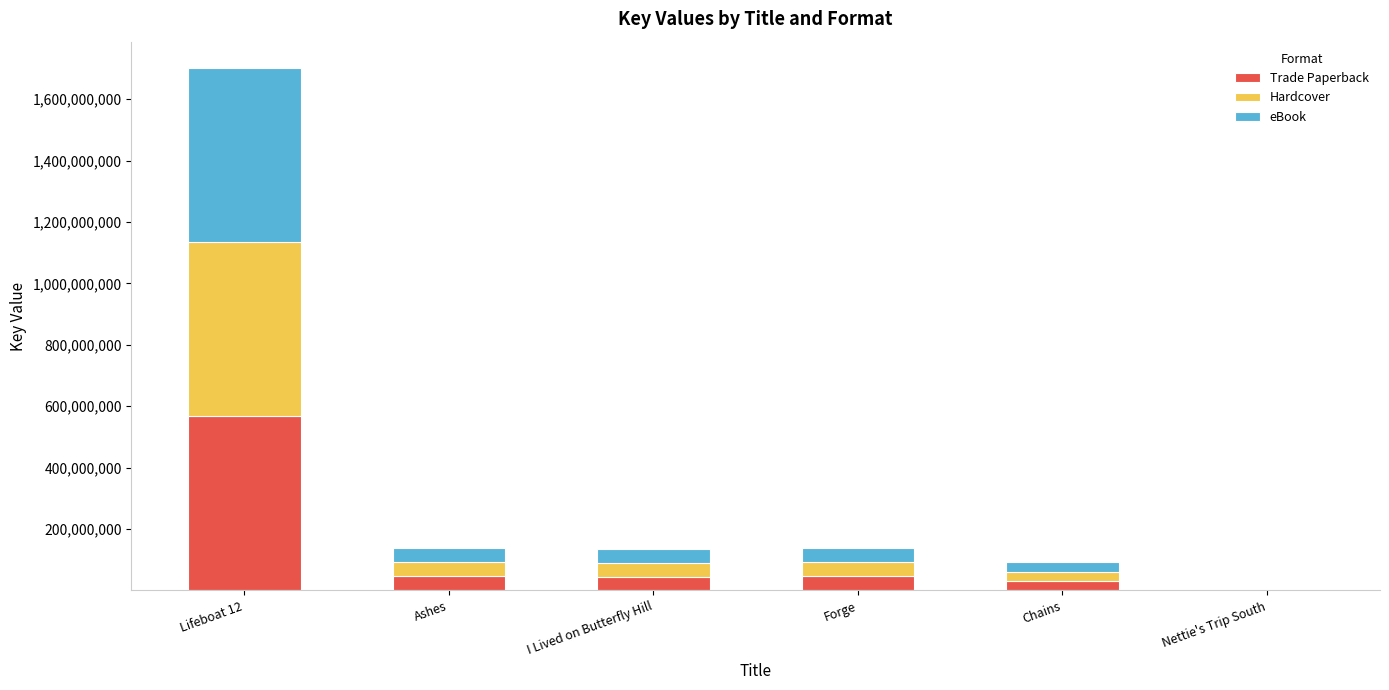

At which category is the sum across all series the highest?

Lifeboat 12